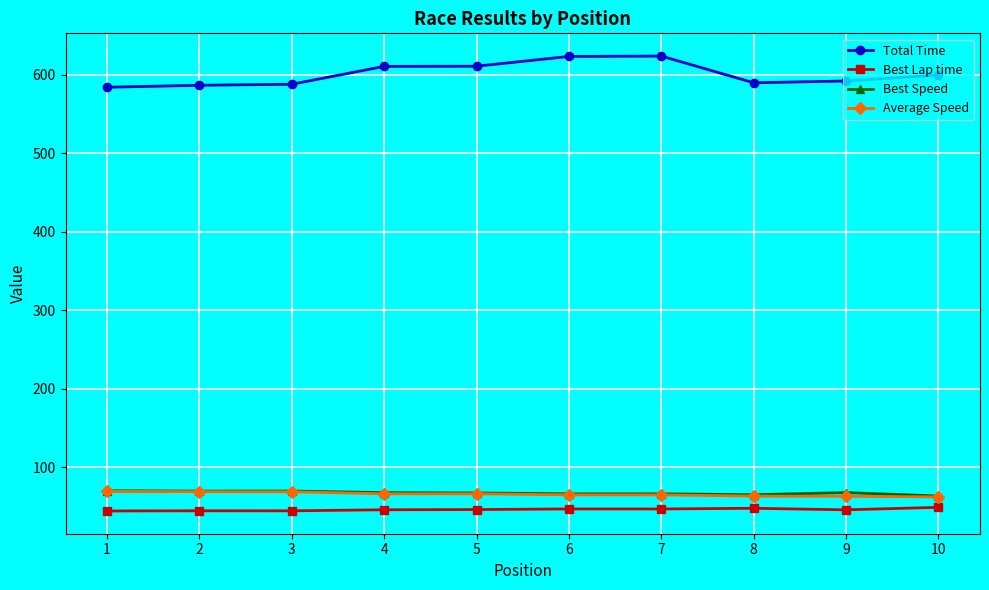

Which series has the largest range (max minus min)?

Total Time